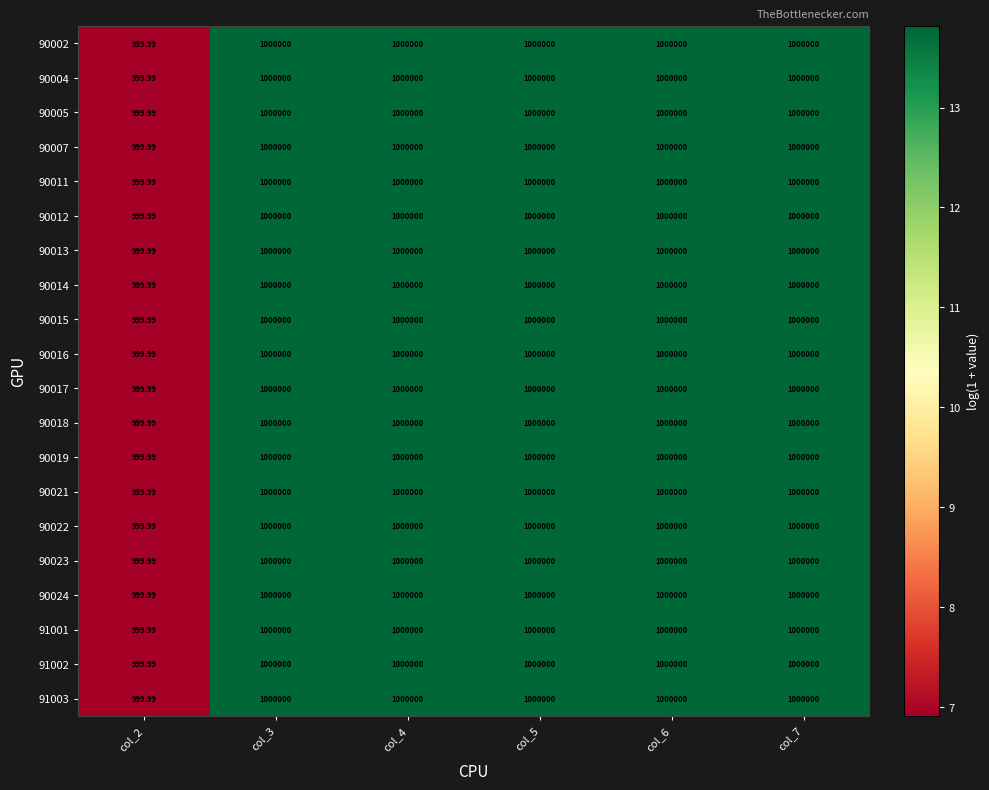

How many values in the 91001 series are below 1000000?

1